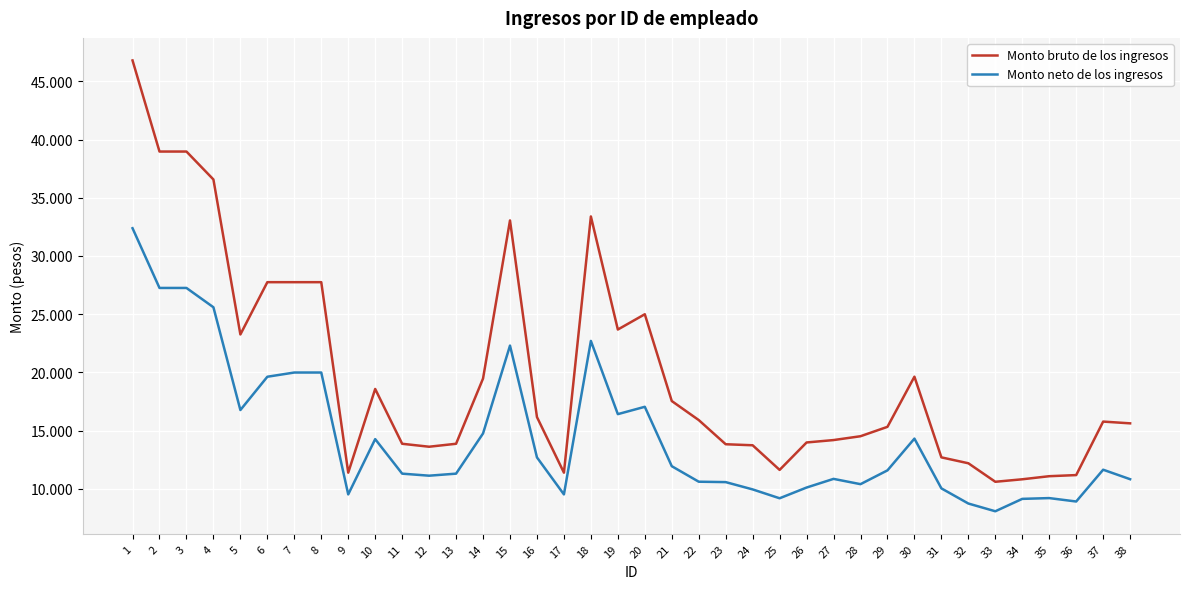

Rank the categories by Monto bruto de los ingresos value from highest to lowest.

1, 2, 3, 4, 18, 15, 6, 7, 8, 20, 19, 5, 30, 14, 10, 21, 16, 22, 37, 38, 29, 28, 27, 26, 11, 13, 23, 24, 12, 31, 32, 25, 9, 17, 36, 35, 34, 33